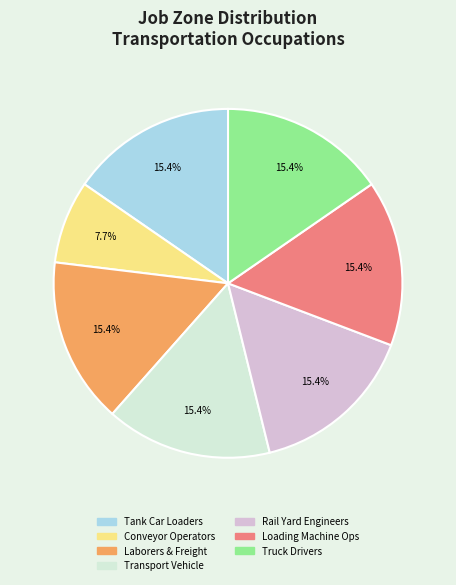

Does any single category account for the majority?

No